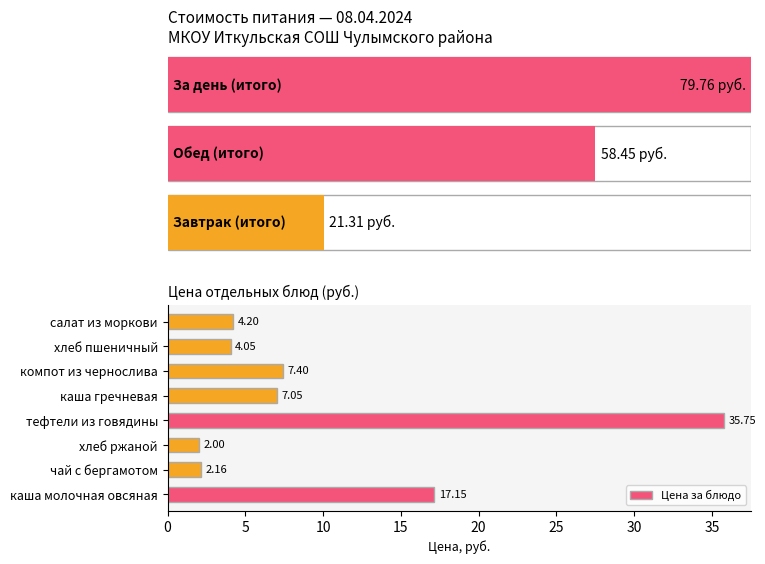

Where is the data nearest to the value 18?

каша молочная овсяная